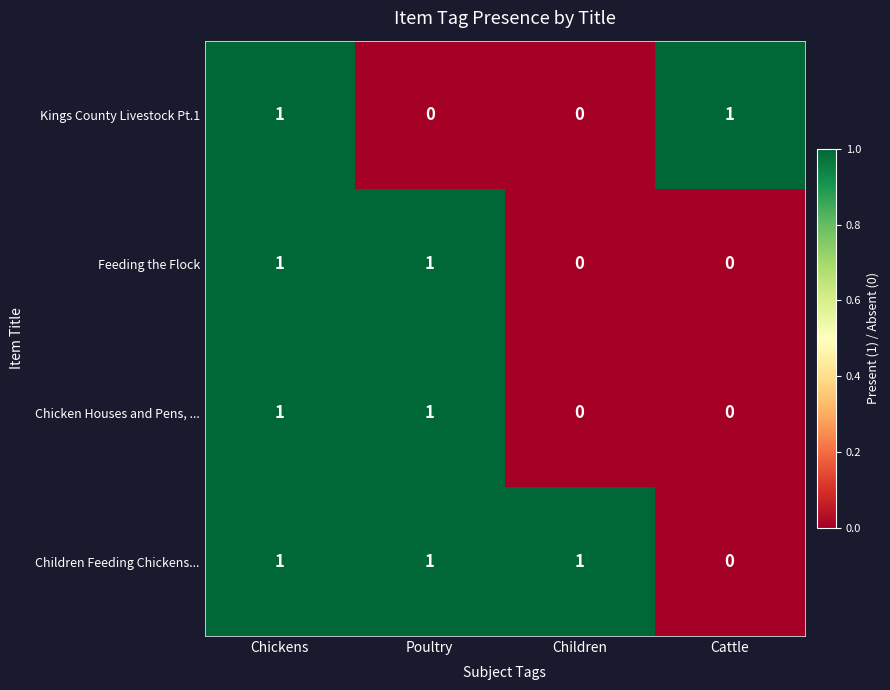

The value of Feeding the Flock at Chickens is 2. True or false?

False